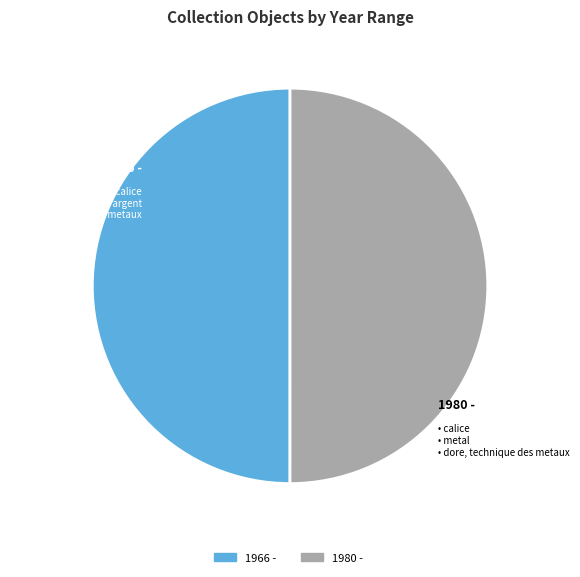

How many segments does this pie chart have?

2